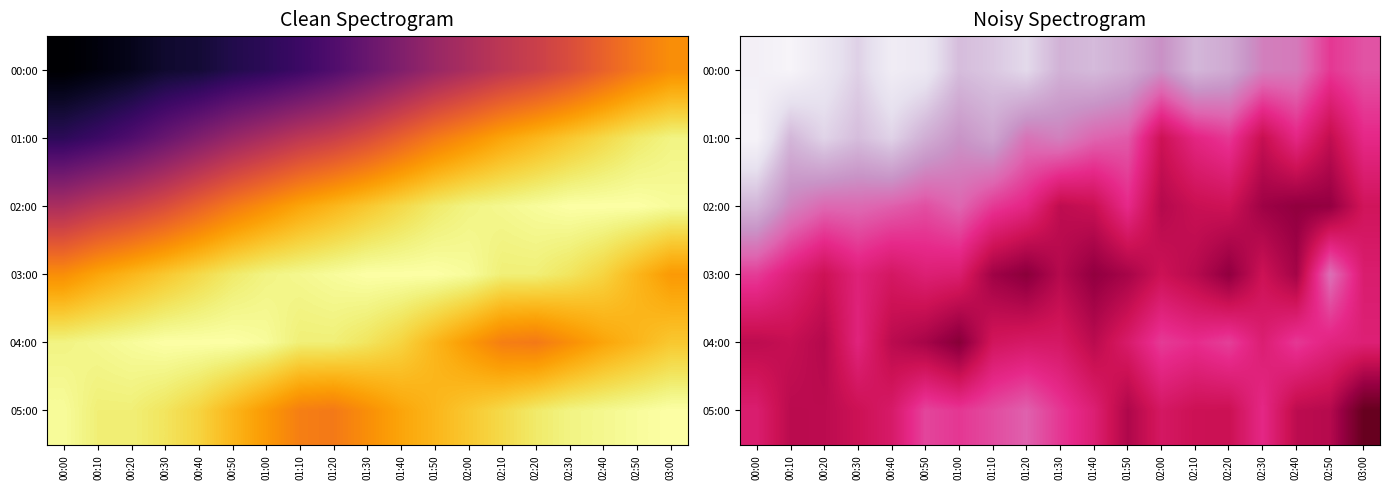

What is the difference between the highest and lowest values at 02:50?

0.4